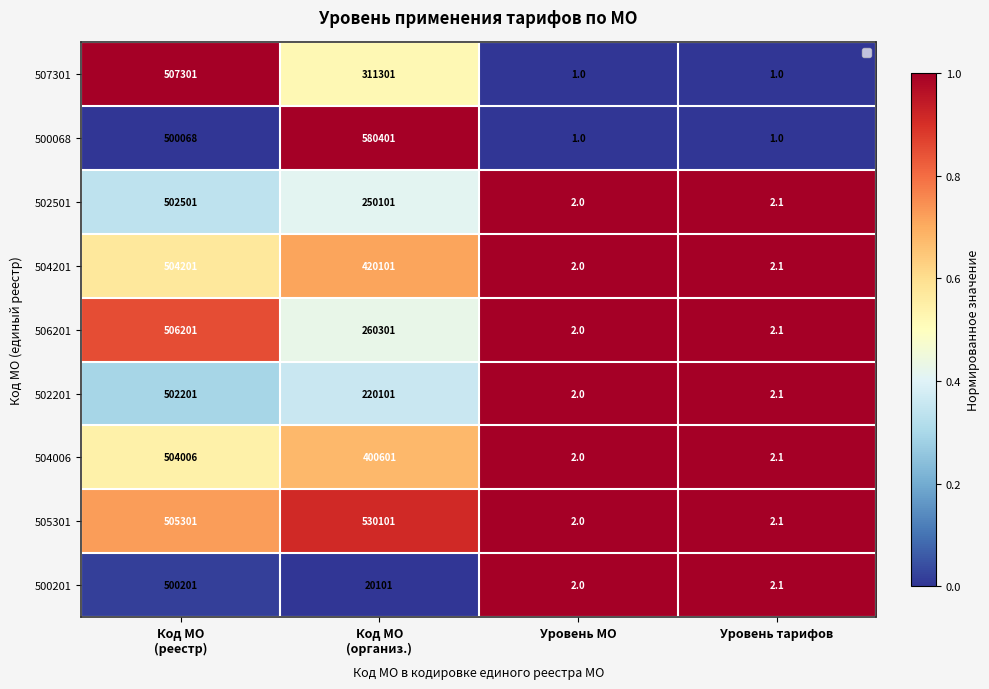

The 507301 series shows 0.0 at Уровень тарифов. True or false?

True